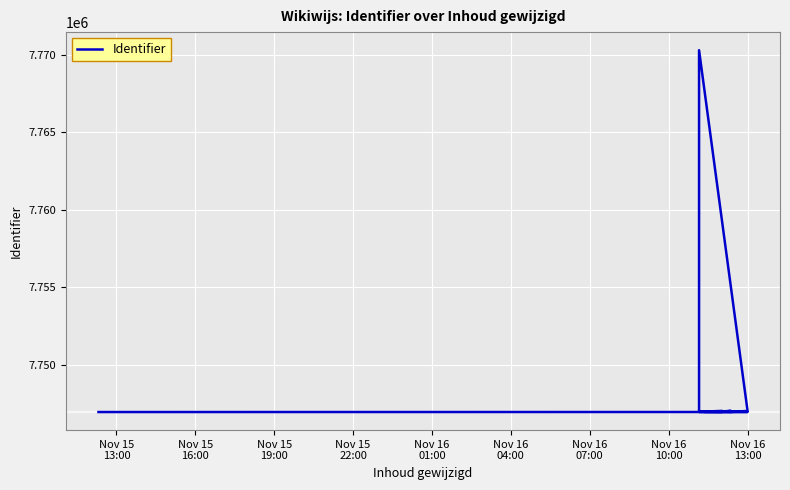

How many interior local peaks (higher than both neighbors) does the data have?

2